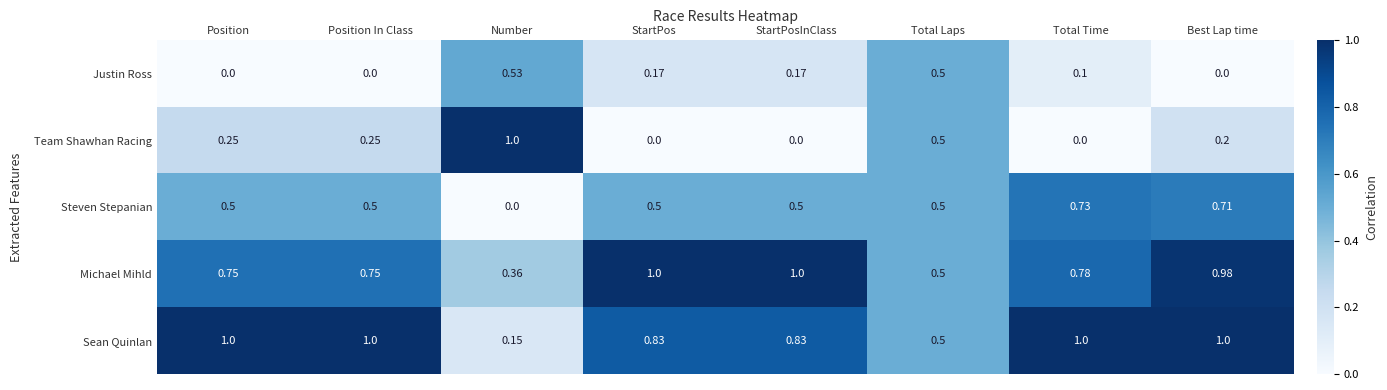

At which category is the sum across all series the highest?

Best Lap time